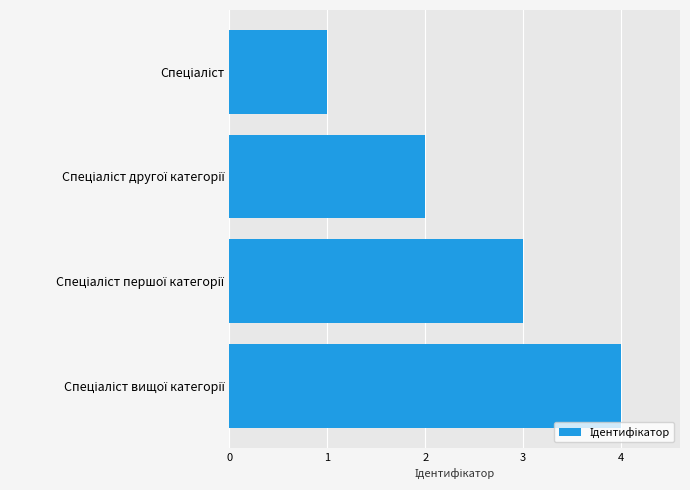

Count the values in the range 2 to 4.

3